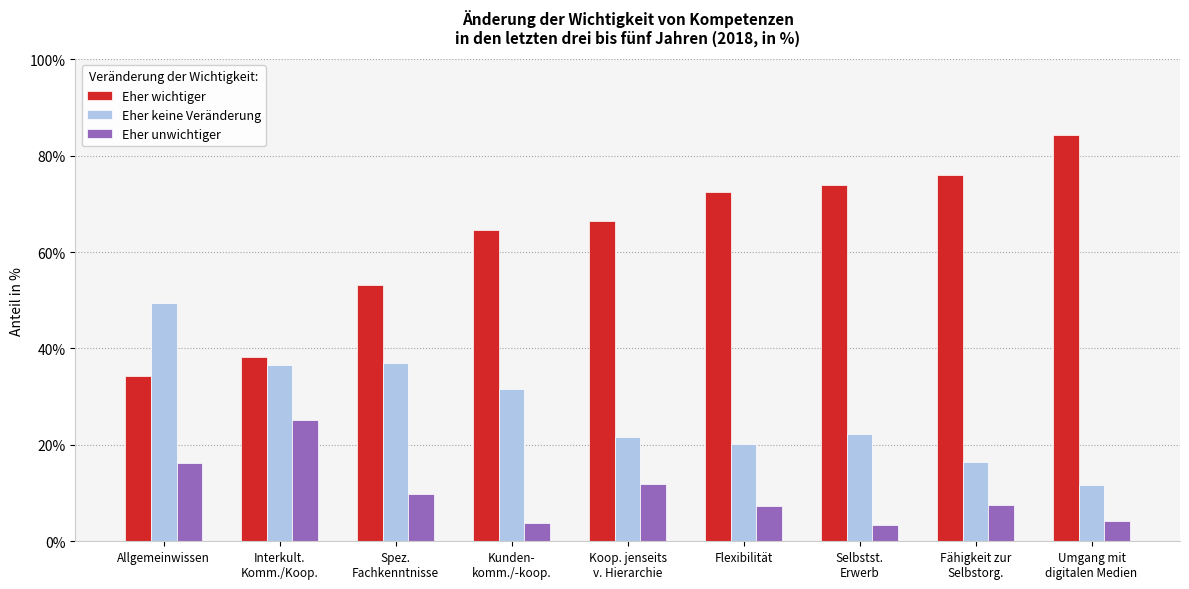

What is the total value across all series at Umgang mit
digitalen Medien?

100.0